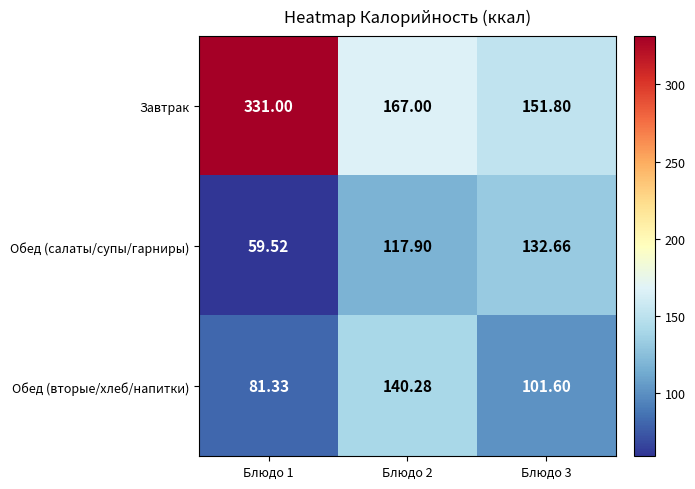

Which series has the largest total across all categories?

Завтрак